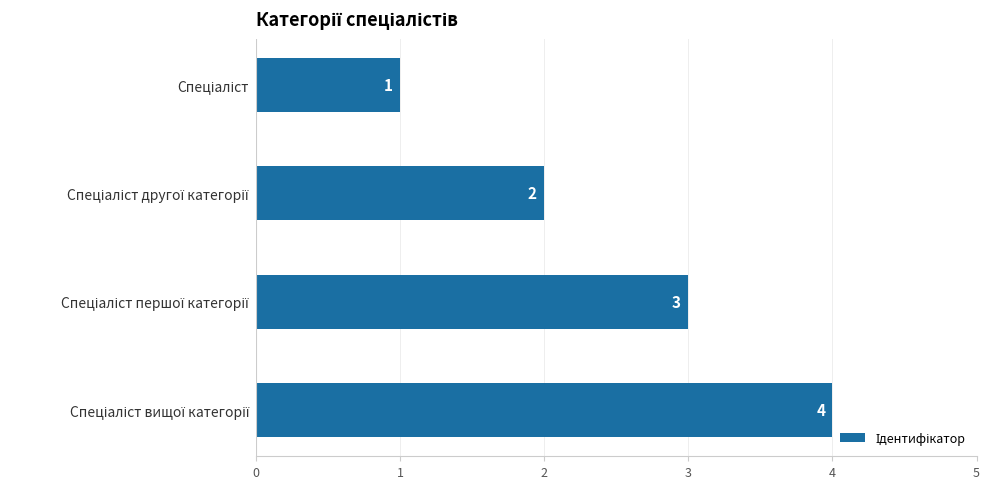

How many values are between 2 and 4?

3